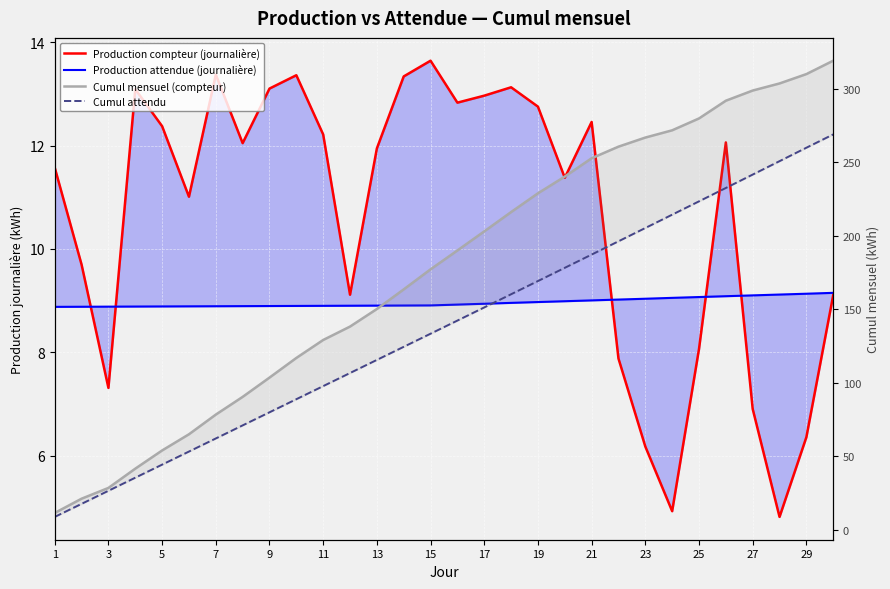

True or false: Cumul attendu and Production compteur (journalière) intersect in this chart.

True